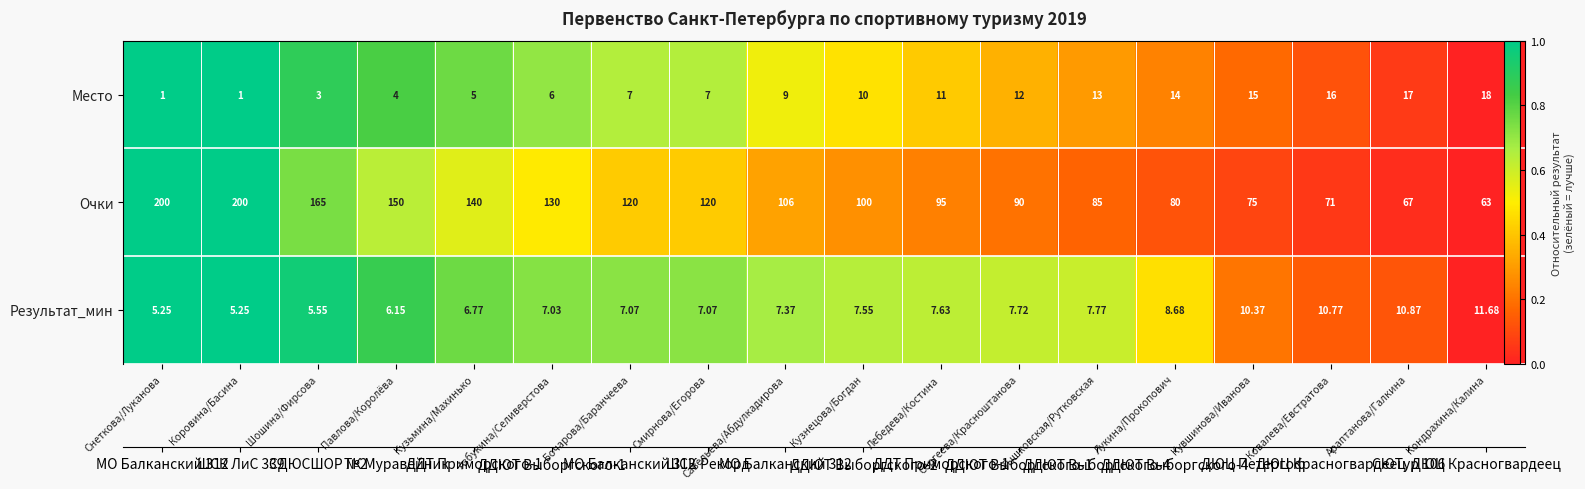

Between Шошина/Фирсова and Савельева/Абдулкадирова, which is larger?

Шошина/Фирсова